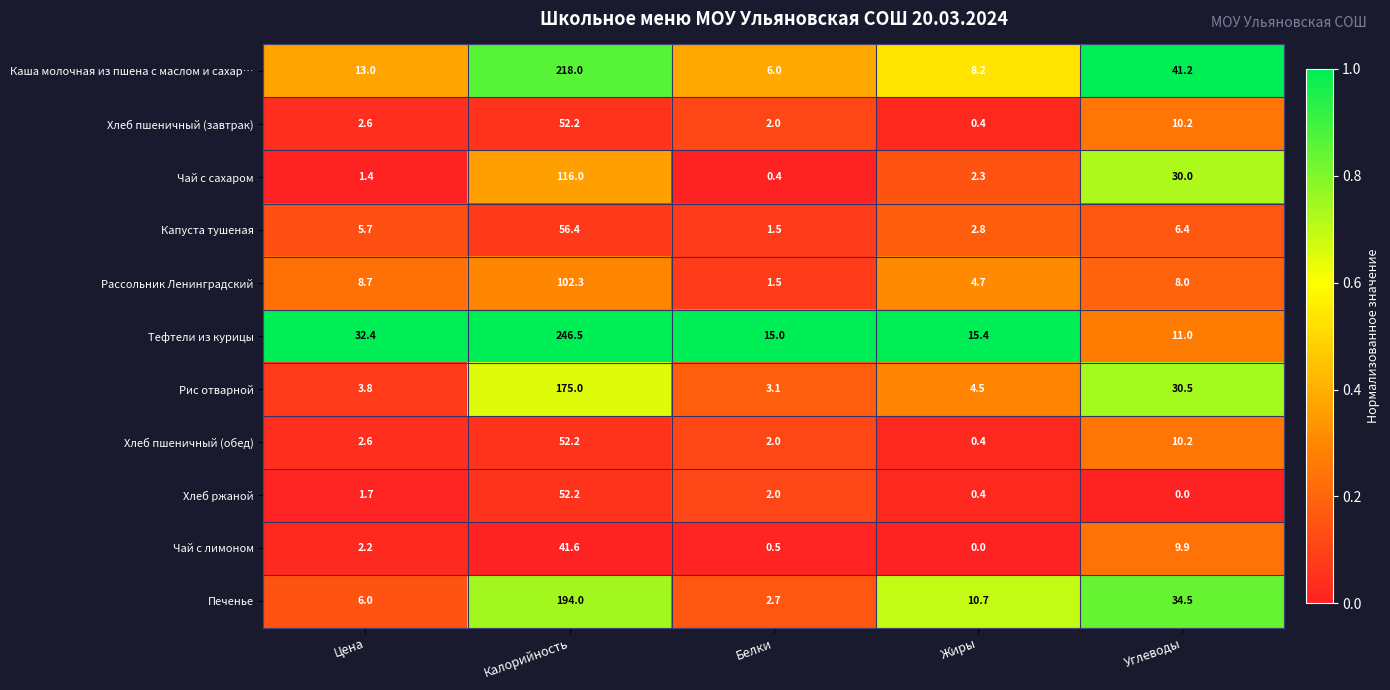

List the labels in order of Печенье value, smallest first.

Белки, Цена, Жиры, Углеводы, Калорийность